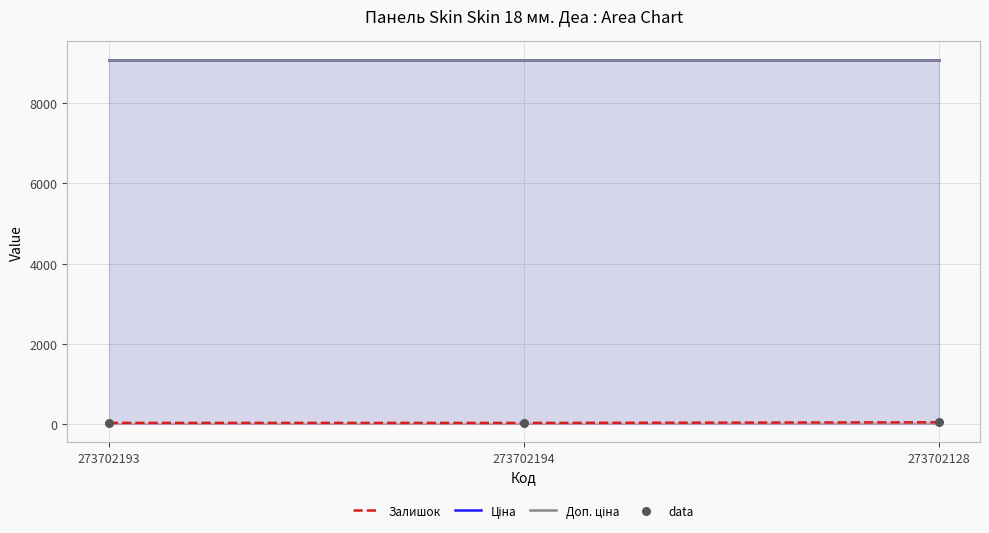

Which series reaches the maximum Y coordinate?

Ціна